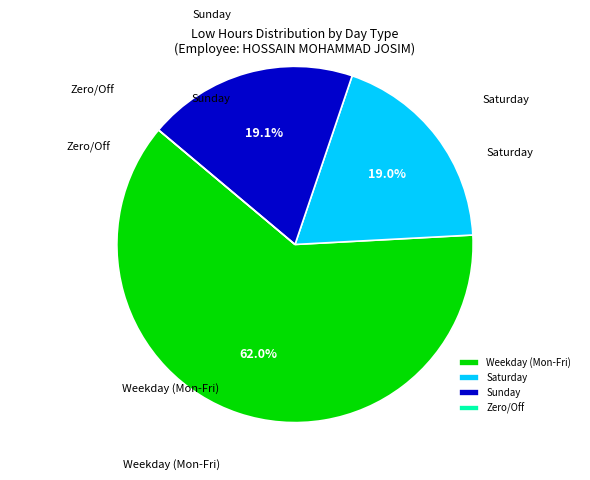

Is the sum of Weekday (Mon-Fri) and Sunday greater than half?

Yes